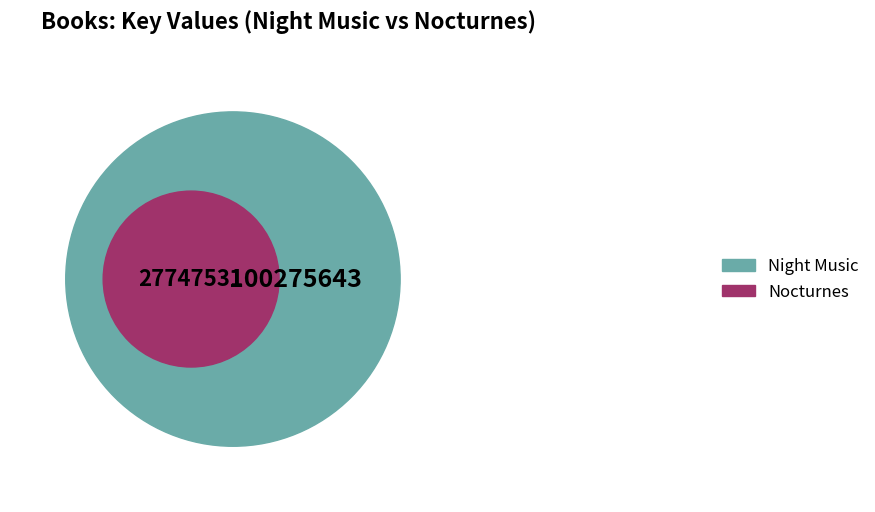

Which category has the biggest portion of the pie?

Night Music